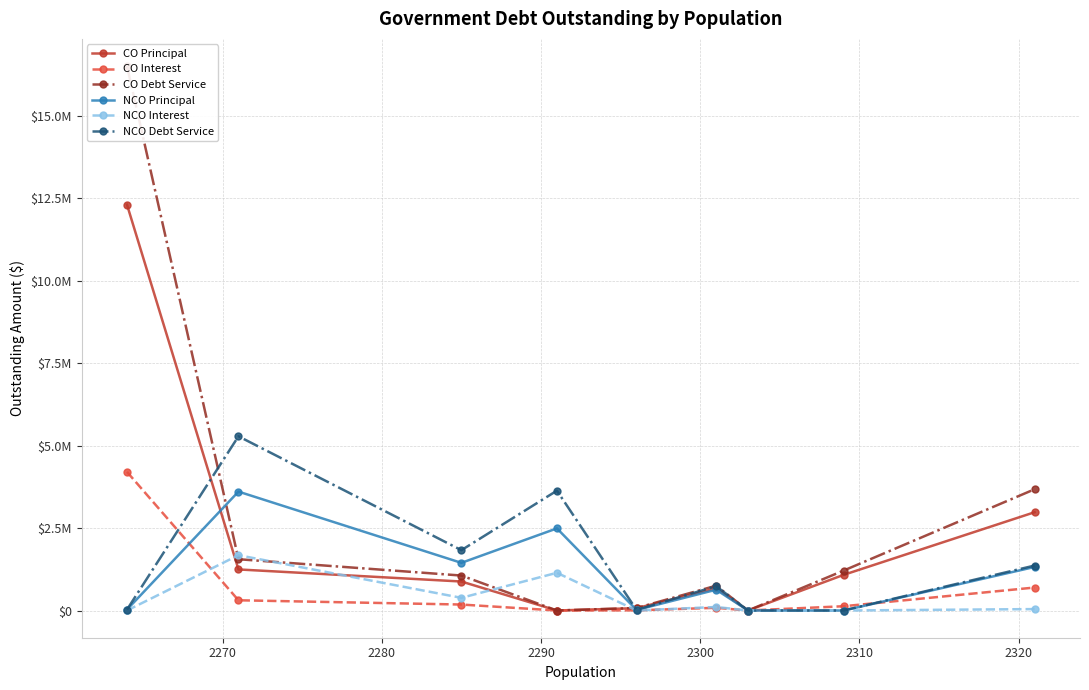

At how many categories does at least one series exceed 15543868?

1